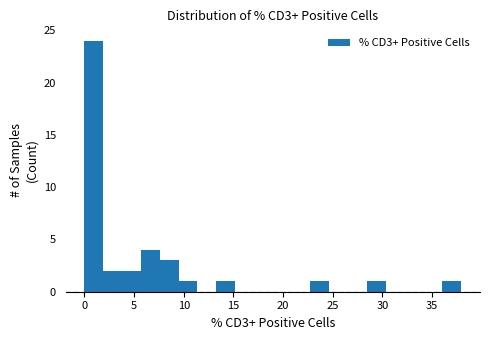

Around what value on the x-axis is the tallest bar? Give the approximate position of its centre, as read against the axis.

1.0